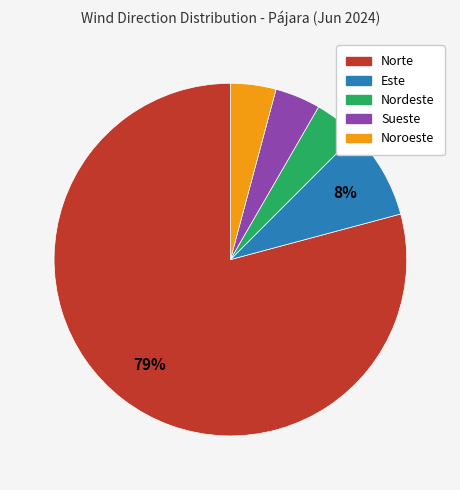

To the nearest percent, what is the combined percentage of Sueste and Nordeste?

8%